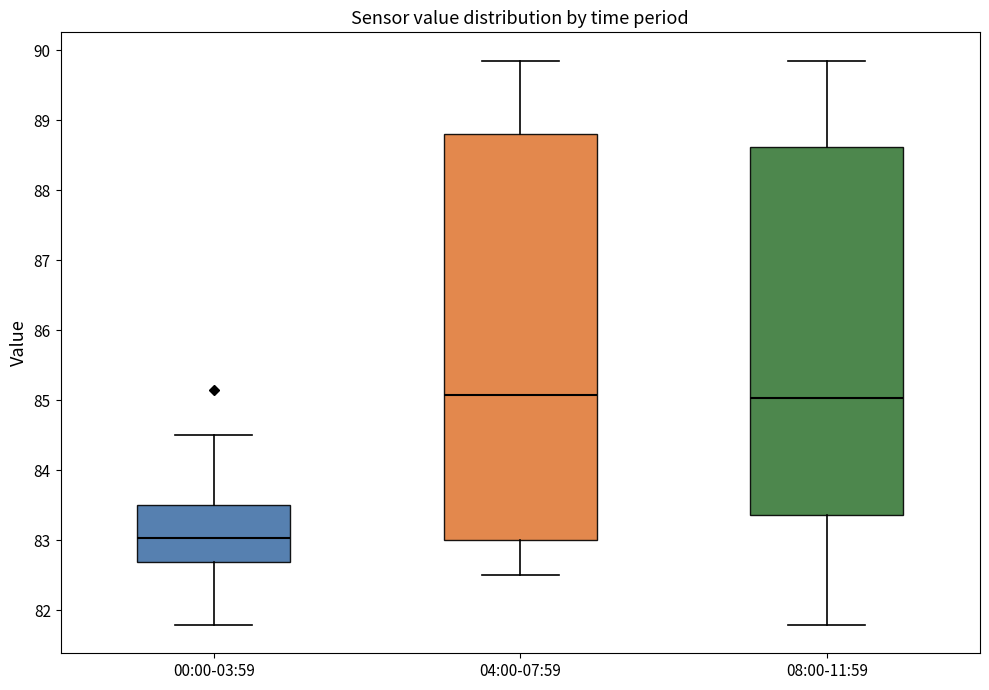

Where is the upper edge of the box for 04:00-07:59 on the y-axis? The values are not printed on the chart, so give them approximately, as read against the axis.

88.8